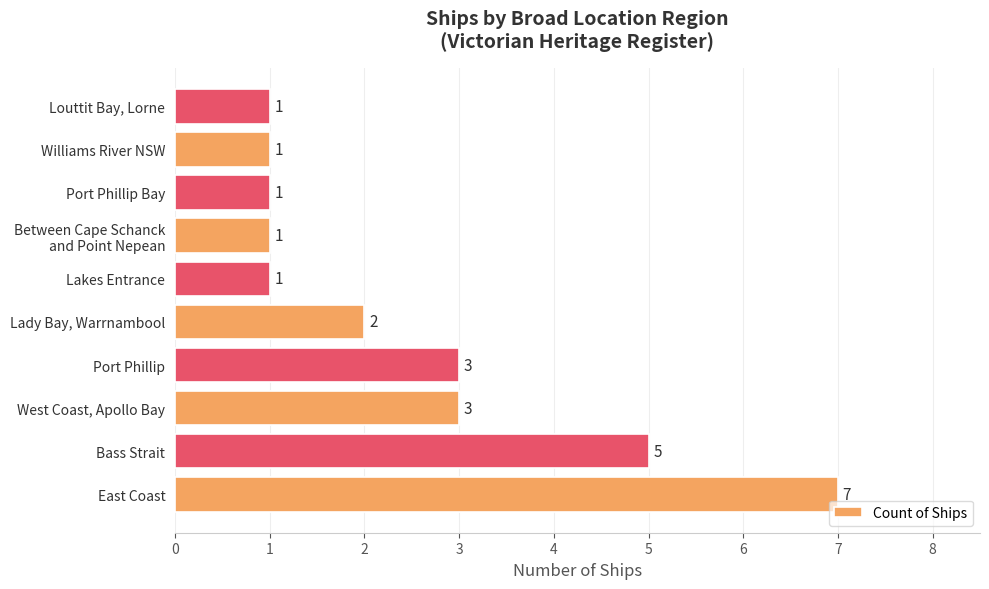

How many bars are there in total?

10